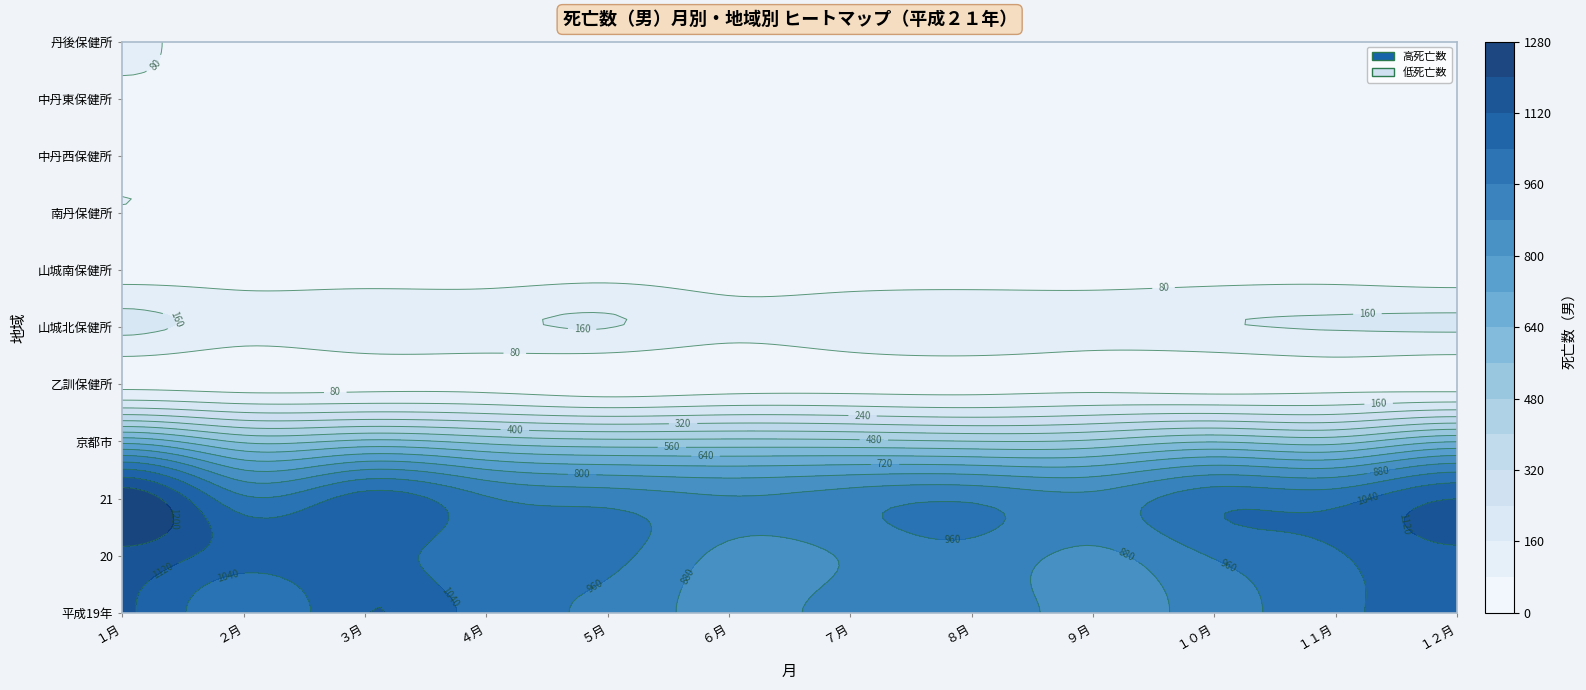

What is the spread (max minus min) of values at ６月?

856